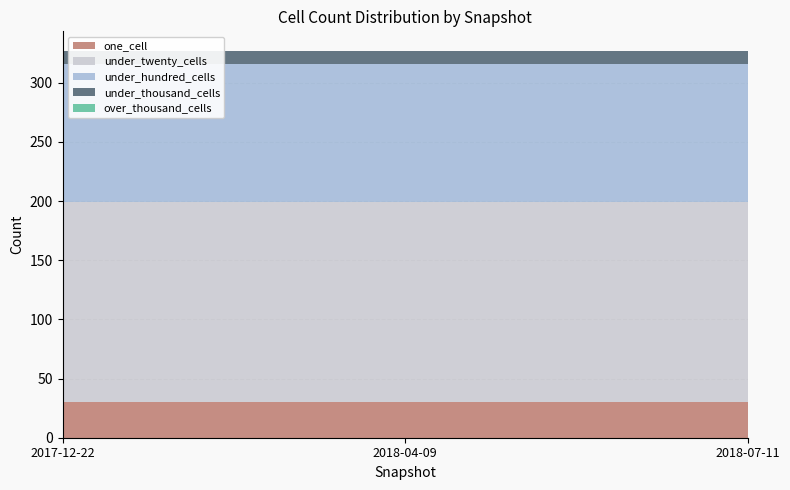

Reading left to right, what are all the values shown in this chart?

one_cell: 30	30	30
under_twenty_cells: 169	169	169
under_hundred_cells: 117	117	117
under_thousand_cells: 11	11	11
over_thousand_cells: 0	0	0